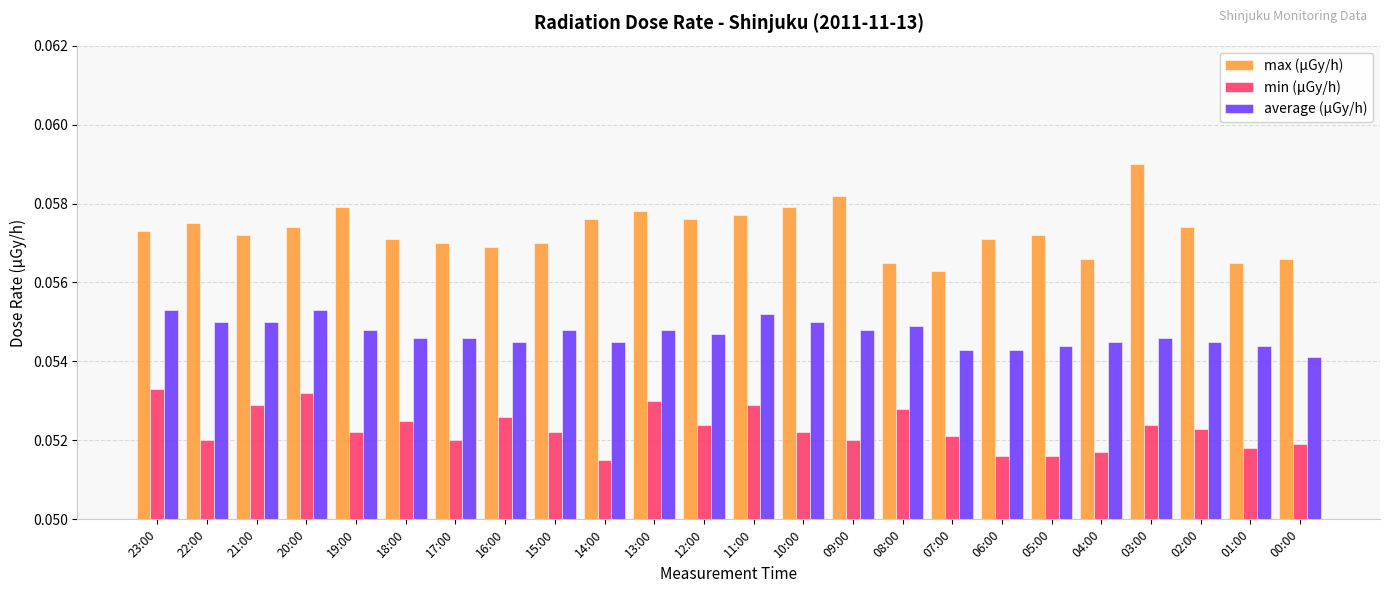

Is it true that min (μGy/h) equals 0.0 at 01:00?

False